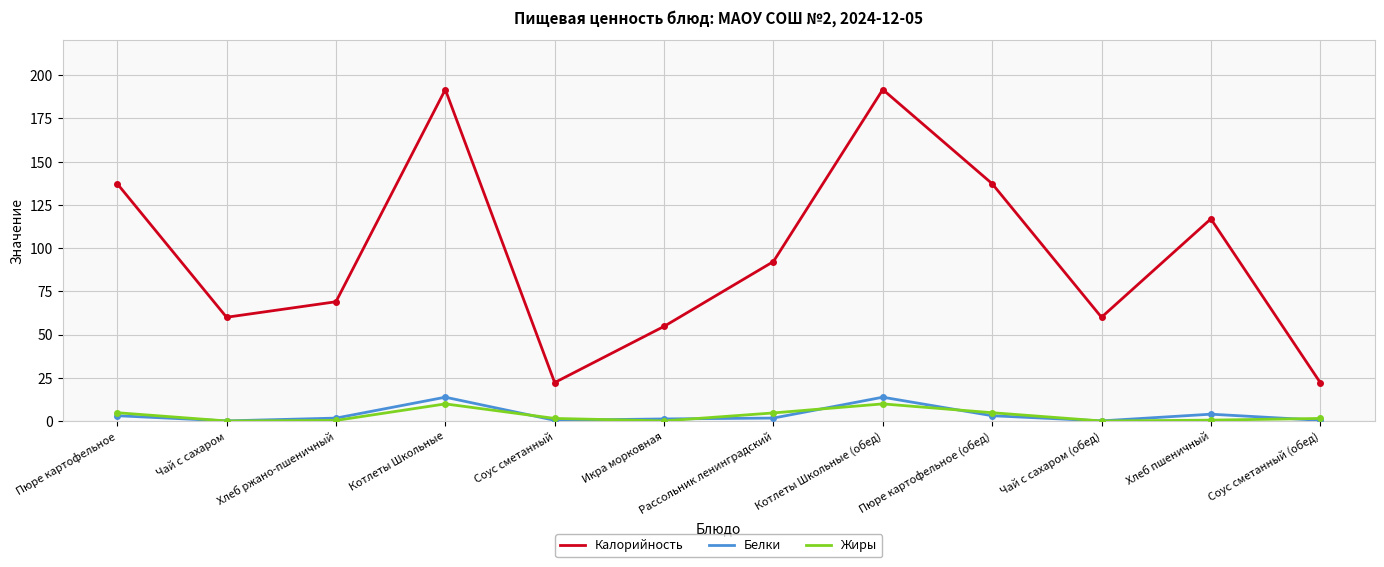

What position from the right is Икра морковная?

7